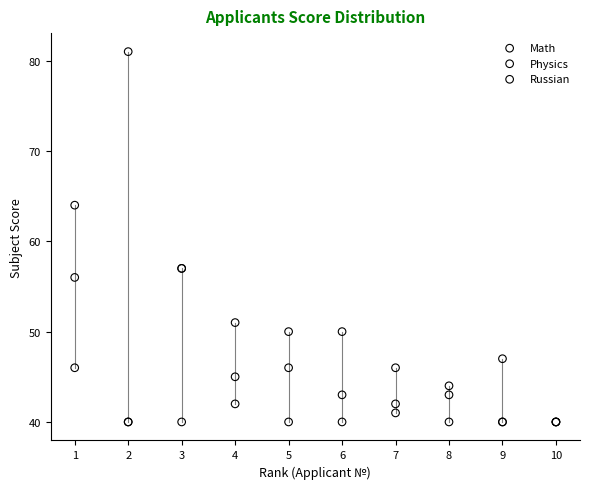

In the Math series, what Y value is closest to 52?

51